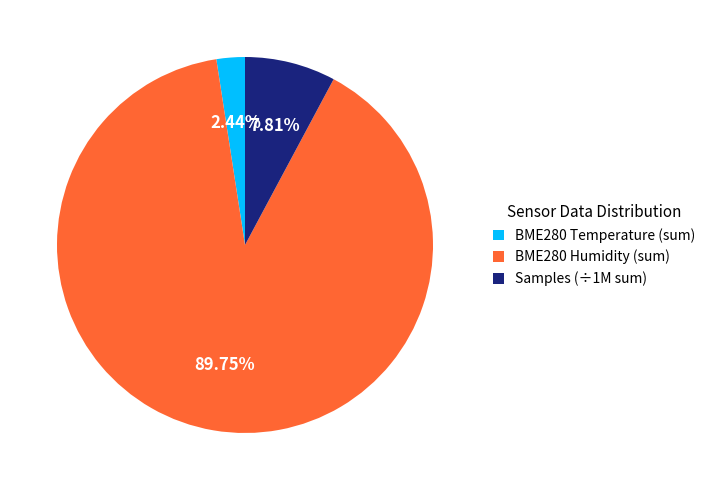

How many slices are in this pie chart?

3